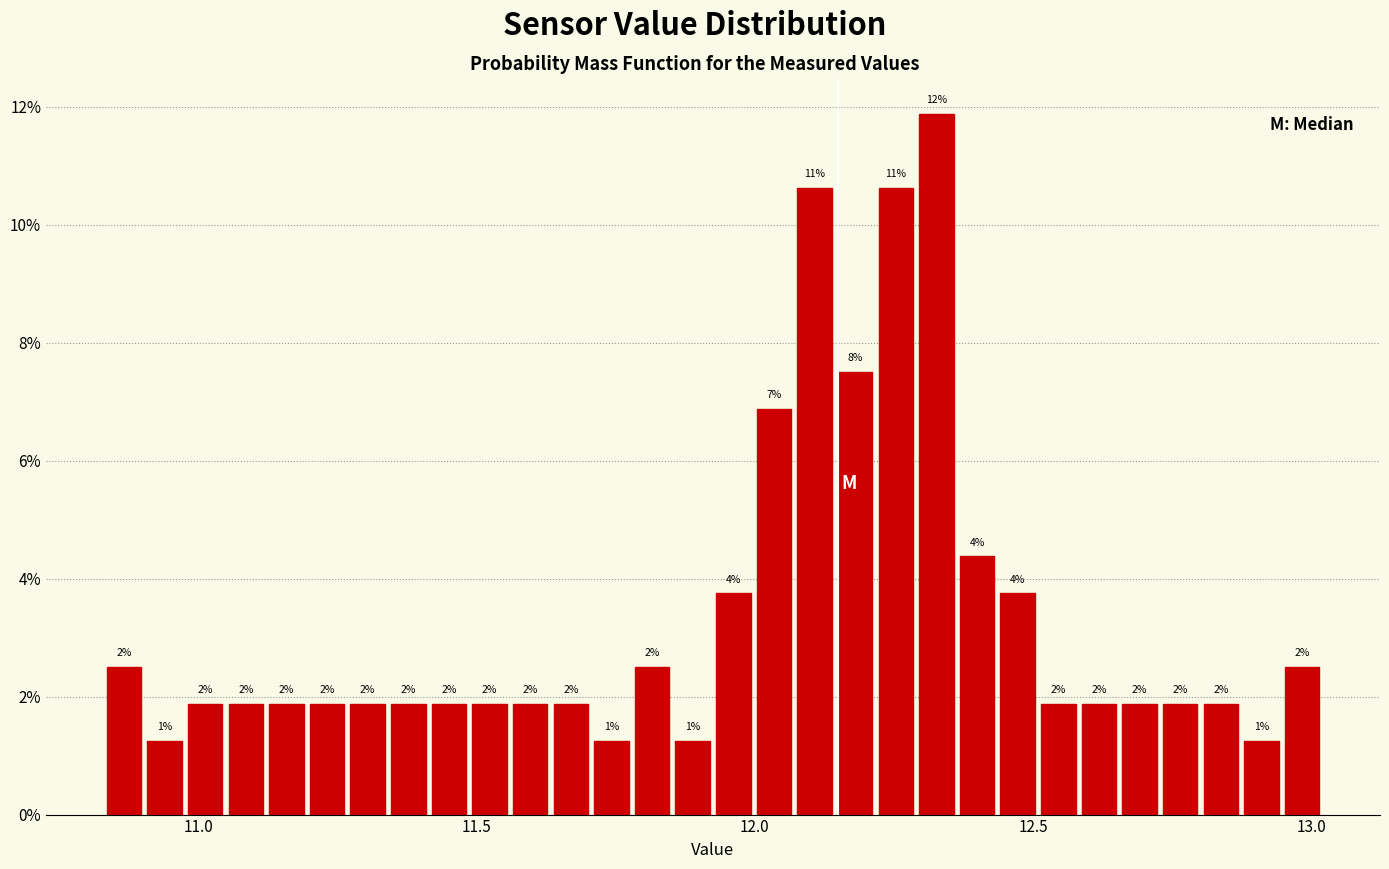

Read against the x-axis, roughly where is the centre of the tallest bar?

12.35